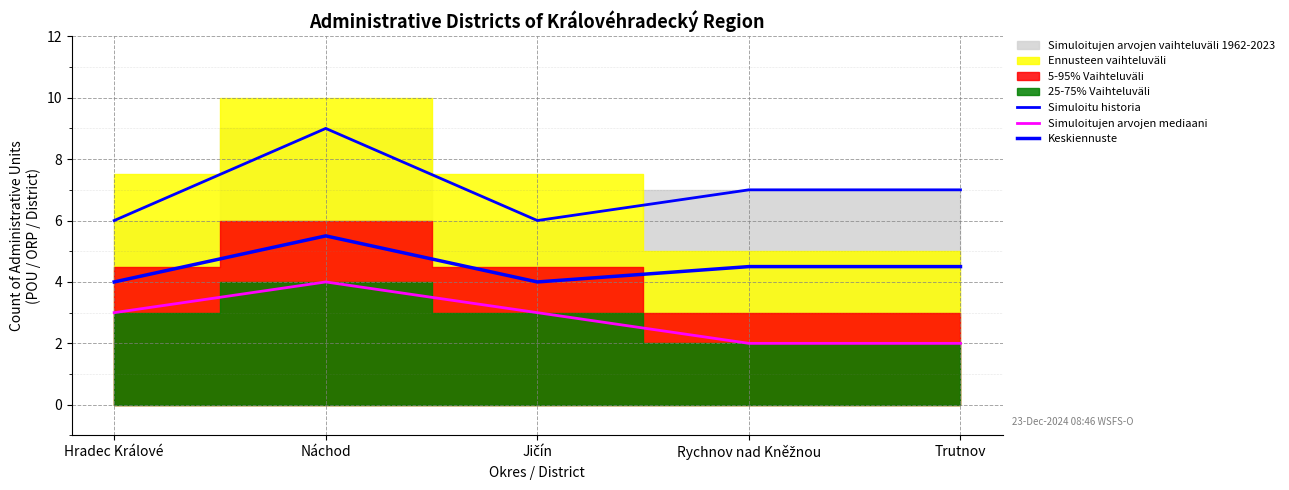

Reading left to right, list all the values displayed in this chart.

Simuloitu historia: Hradec Králové=6.0	Náchod=9.0	Jičín=6.0	Rychnov nad Kněžnou=7.0	Trutnov=7.0
Simuloitujen arvojen mediaani: Hradec Králové=3.0	Náchod=4.0	Jičín=3.0	Rychnov nad Kněžnou=2.0	Trutnov=2.0
Keskiennuste: Hradec Králové=4.0	Náchod=5.5	Jičín=4.0	Rychnov nad Kněžnou=4.5	Trutnov=4.5